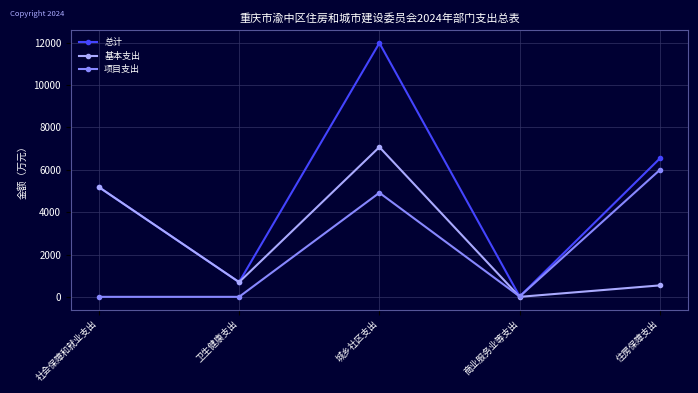

What is the label of the 1st point from the right?

住房保障支出